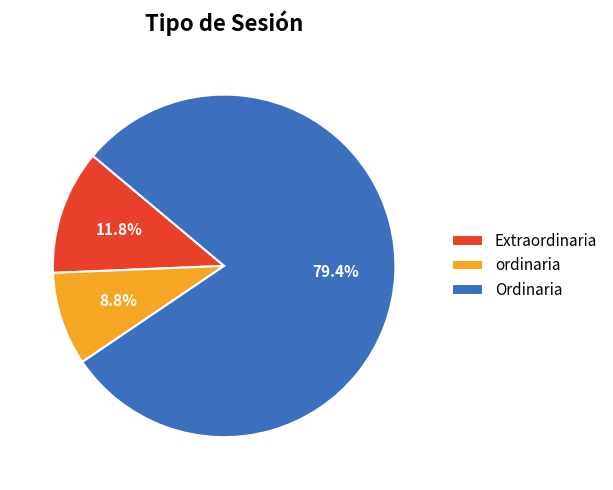

To the nearest percent, what is the difference between the largest and smallest slice percentages?

71%